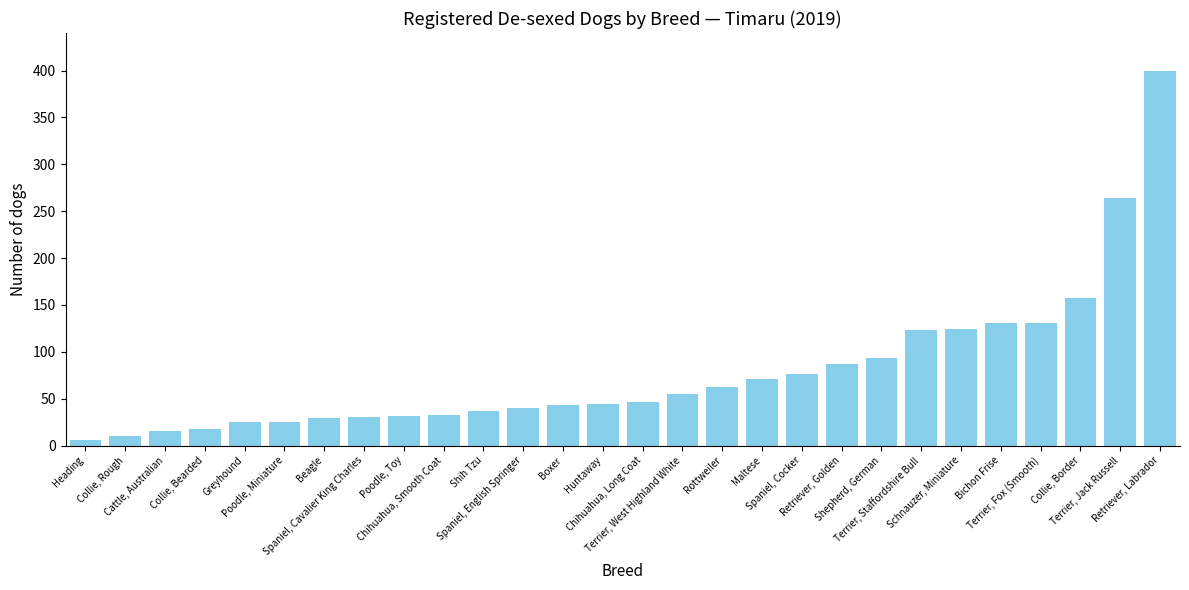

Which category has the lowest value across all series?

Heading